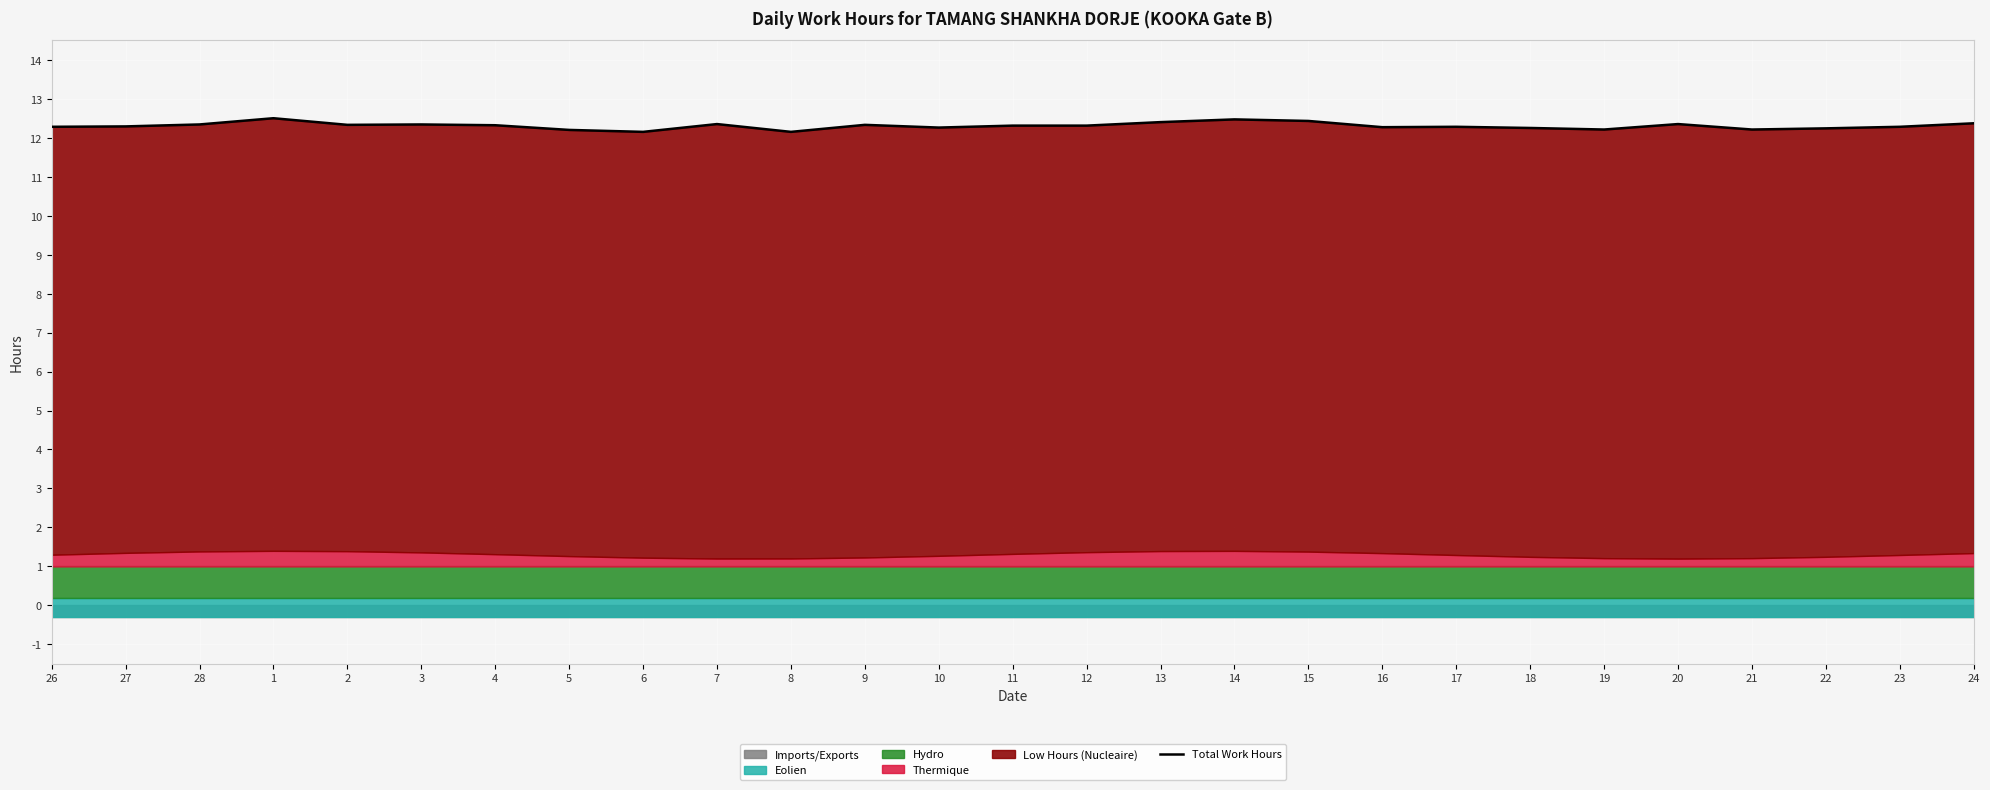

Rank the categories by value from highest to lowest.

1, 14, 15, 13, 24, 7, 20, 28, 3, 2, 9, 4, 11, 12, 27, 26, 17, 23, 16, 10, 18, 22, 19, 21, 5, 6, 8